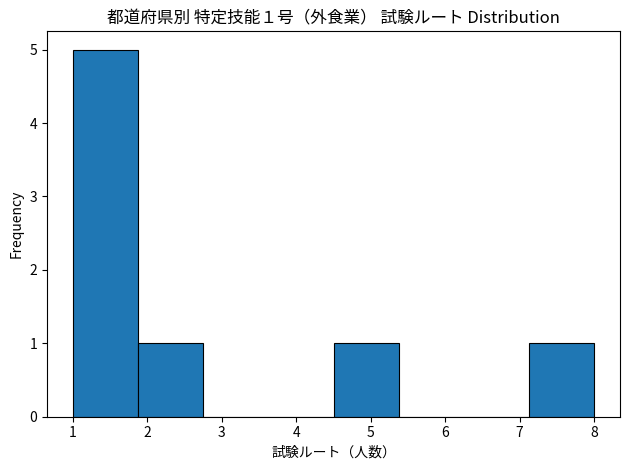

Which range on the x-axis has the tallest bar?

1.0 to 1.9